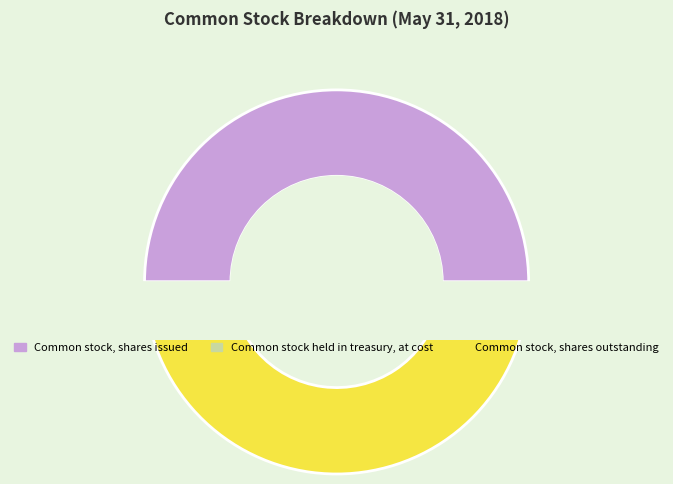

The Common stock held in treasury, at cost slice represents 4% of the pie. True or false?

True